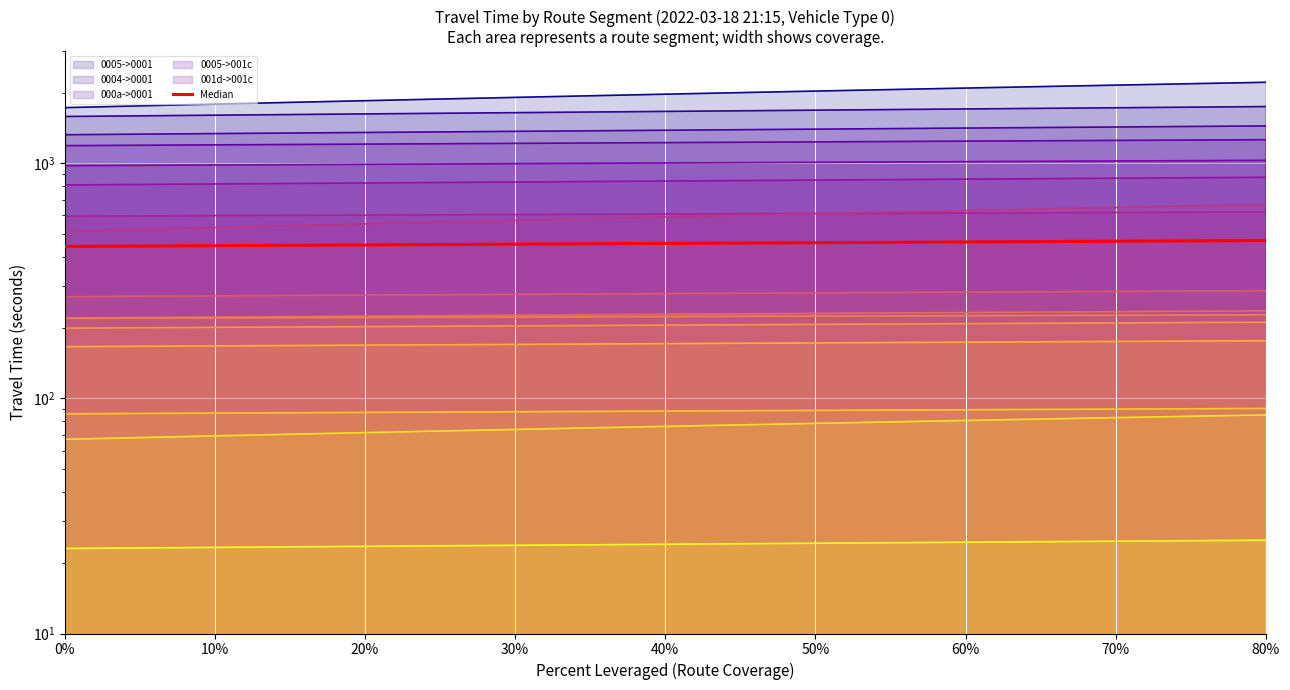

What is the label of the 8th point from the left?

70%